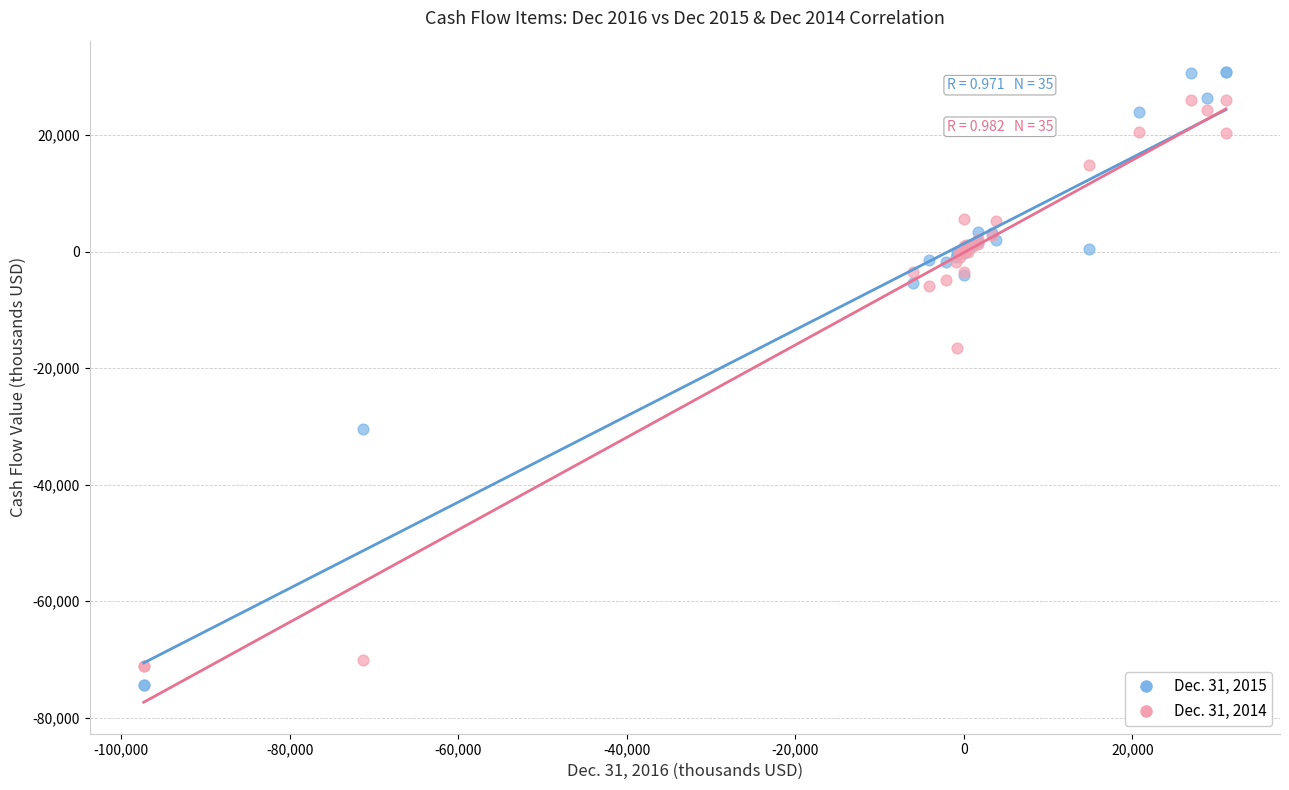

Which series contains the lowest Y value?

Dec. 31, 2015